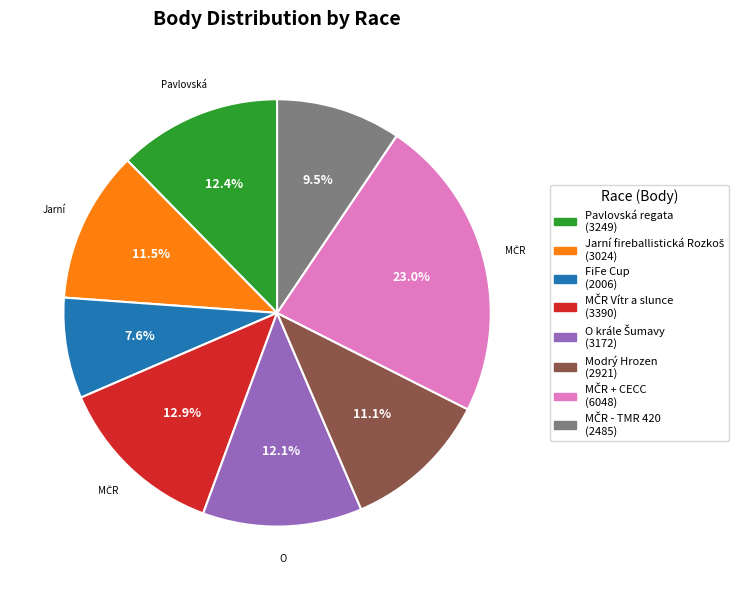

Does Pavlovská regata account for over 50% of the chart?

No